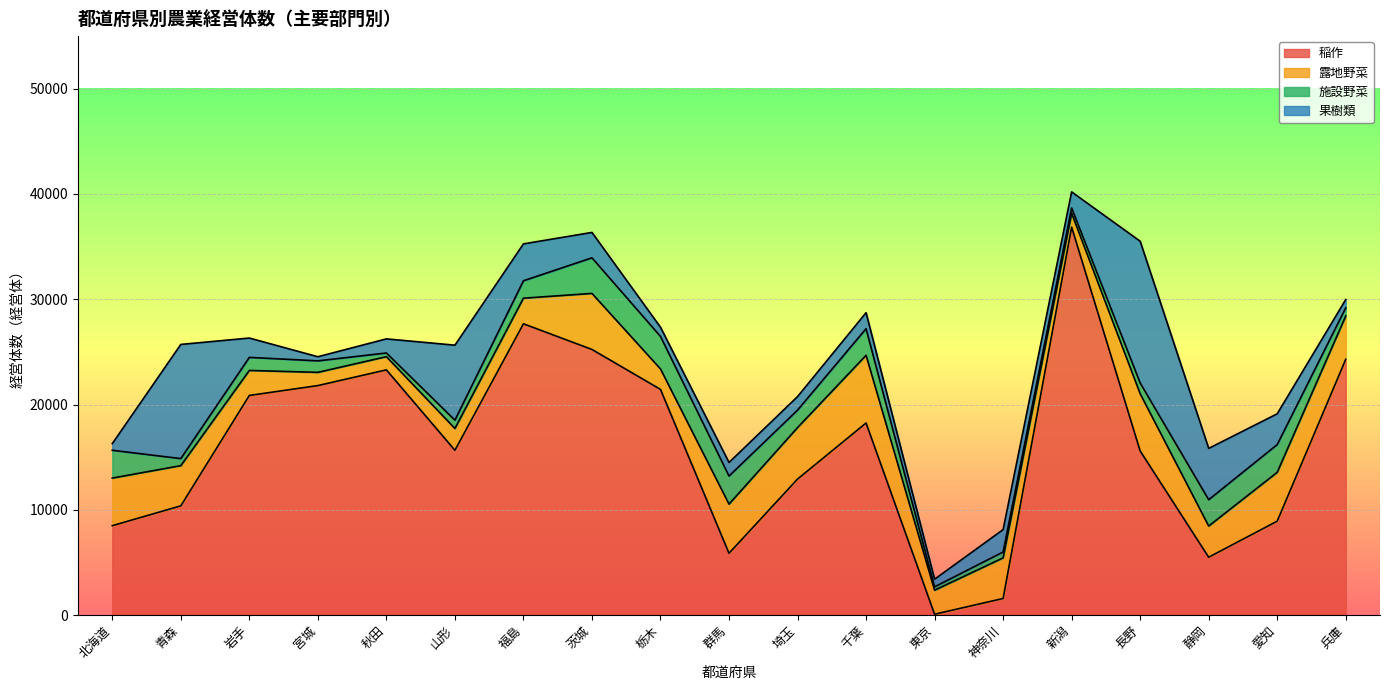

Which series ends up on top after the final intersection of 果樹類 and 稲作?

稲作